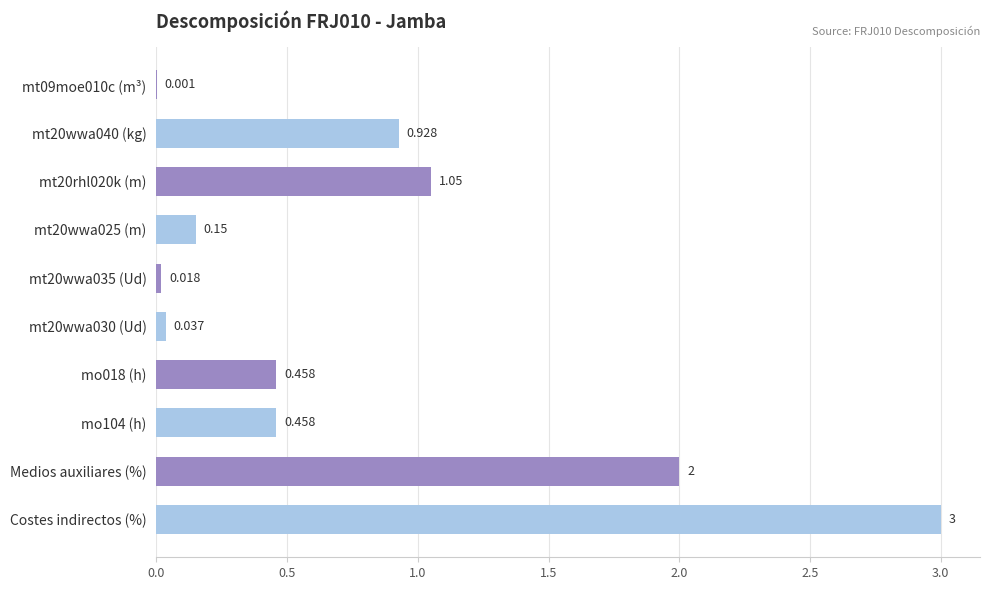

Which label corresponds to the largest value in the chart?

Costes indirectos (%)